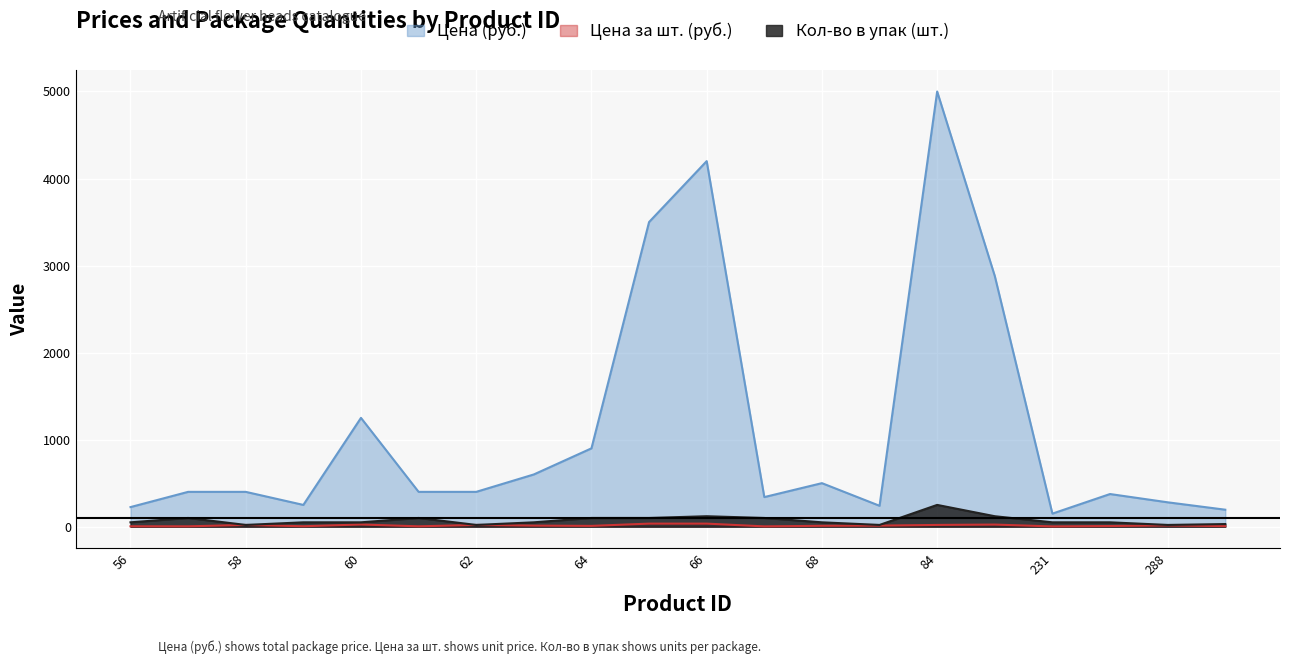

What is the value of the Кол-во в упак (шт.) point at the 18th from the left?

50.0